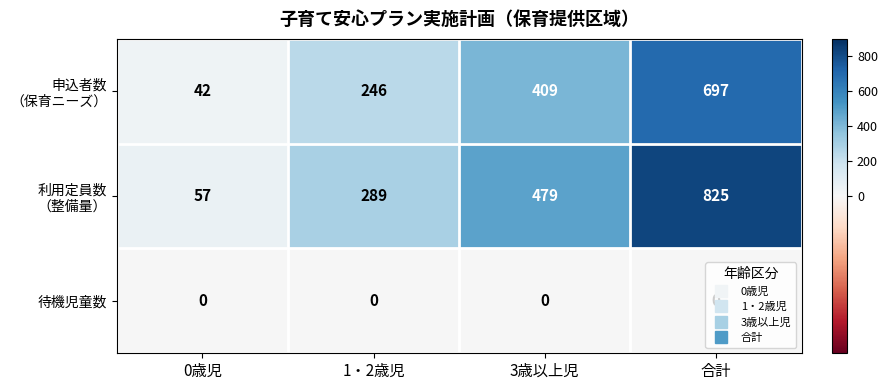

At which category does the chart reach its peak across all series?

合計